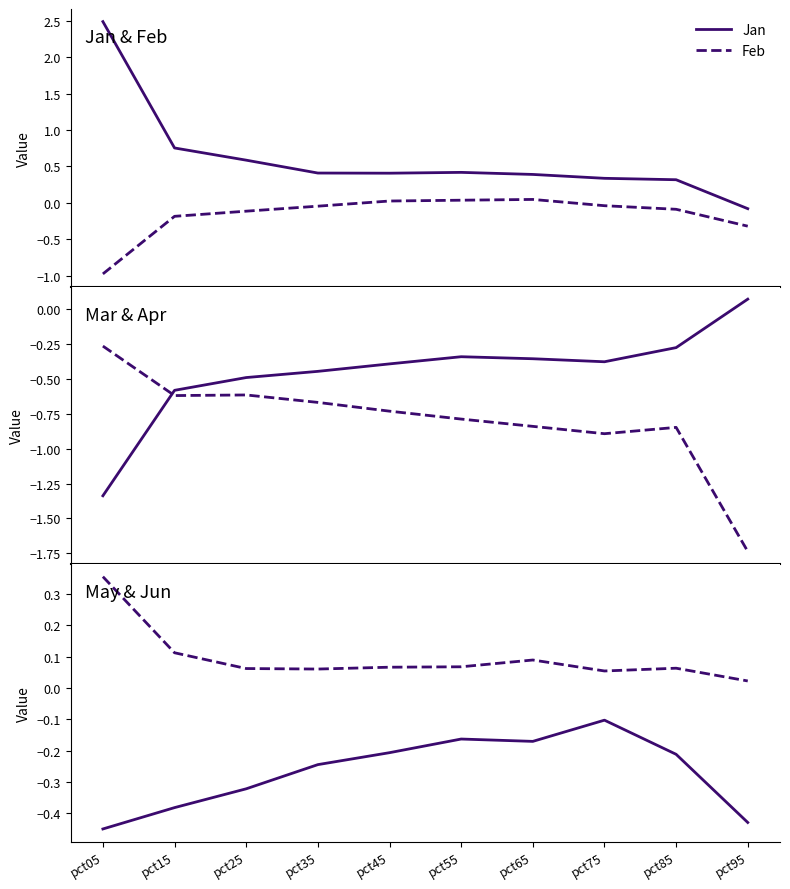

List the labels in order of Apr value, smallest first.

pct95, pct75, pct85, pct65, pct55, pct45, pct35, pct15, pct25, pct05